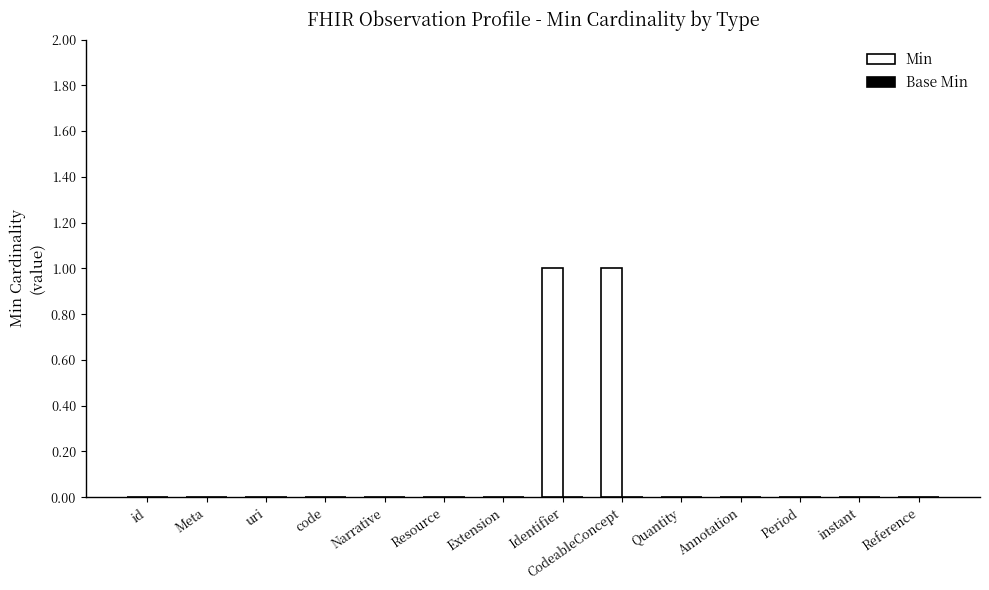

Between CodeableConcept and Resource, which is larger?

CodeableConcept